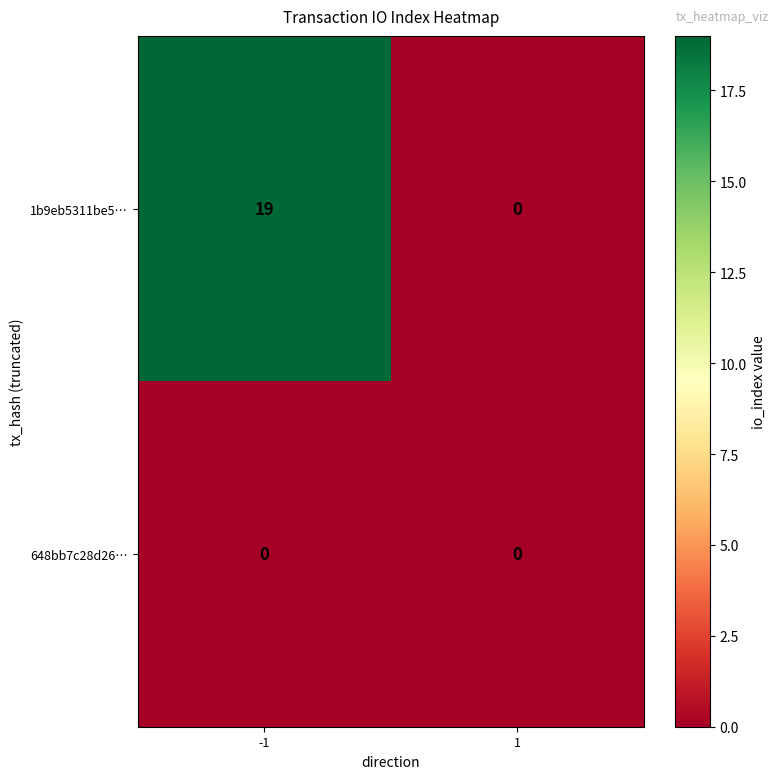

What is the maximum value shown in the chart?

19